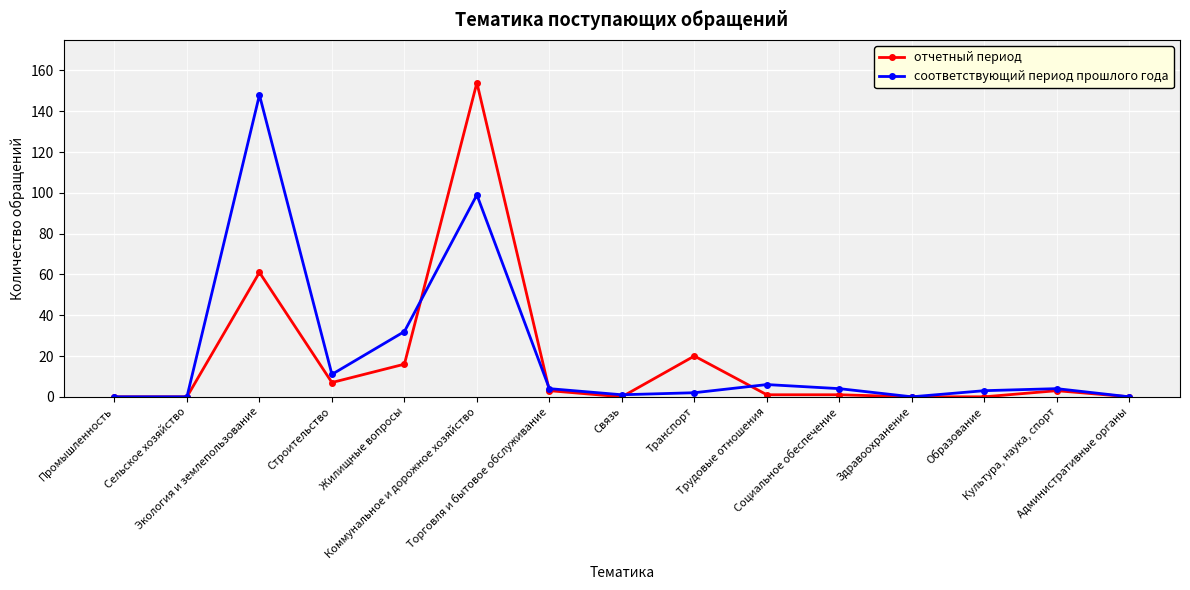

Reading left to right, what are all the values shown in this chart?

отчетный период: Промышленность=0	Сельское хозяйство=0	Экология и землепользование=61	Строительство=7	Жилищные вопросы=16	Коммунальное и дорожное хозяйство=154	Торговля и бытовое обслуживание=3	Связь=0	Транспорт=20	Трудовые отношения=1	Социальное обеспечение=1	Здравоохранение=0	Образование=0	Культура, наука, спорт=3	Административные органы=0
соответствующий период прошлого года: Промышленность=0	Сельское хозяйство=0	Экология и землепользование=148	Строительство=11	Жилищные вопросы=32	Коммунальное и дорожное хозяйство=99	Торговля и бытовое обслуживание=4	Связь=1	Транспорт=2	Трудовые отношения=6	Социальное обеспечение=4	Здравоохранение=0	Образование=3	Культура, наука, спорт=4	Административные органы=0